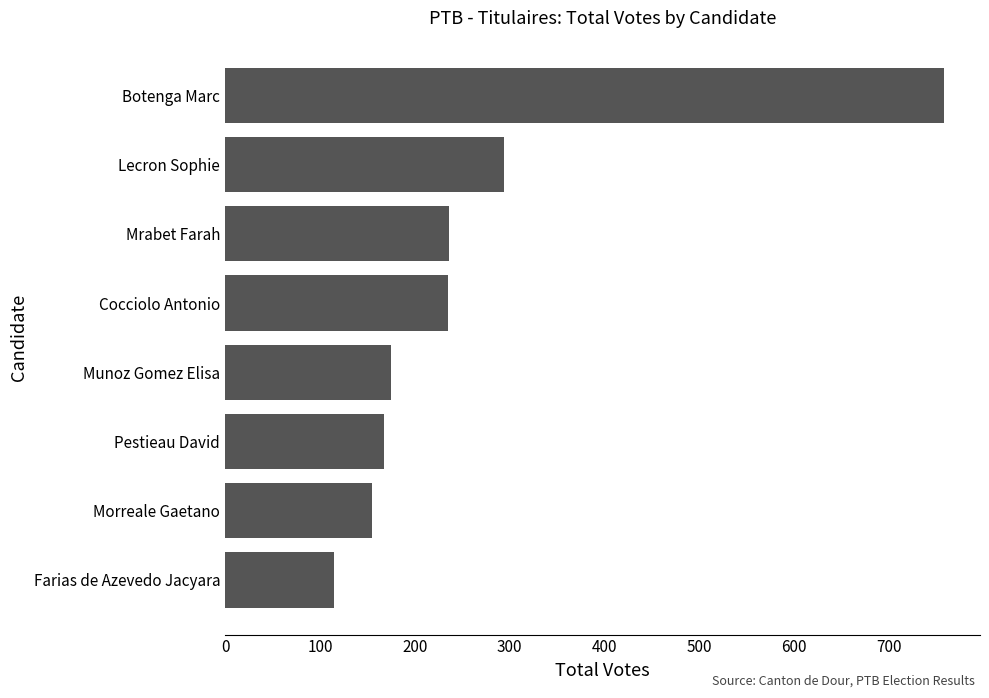

Approximately how many times larger is the value at Mrabet Farah compared to Cocciolo Antonio?

1.0